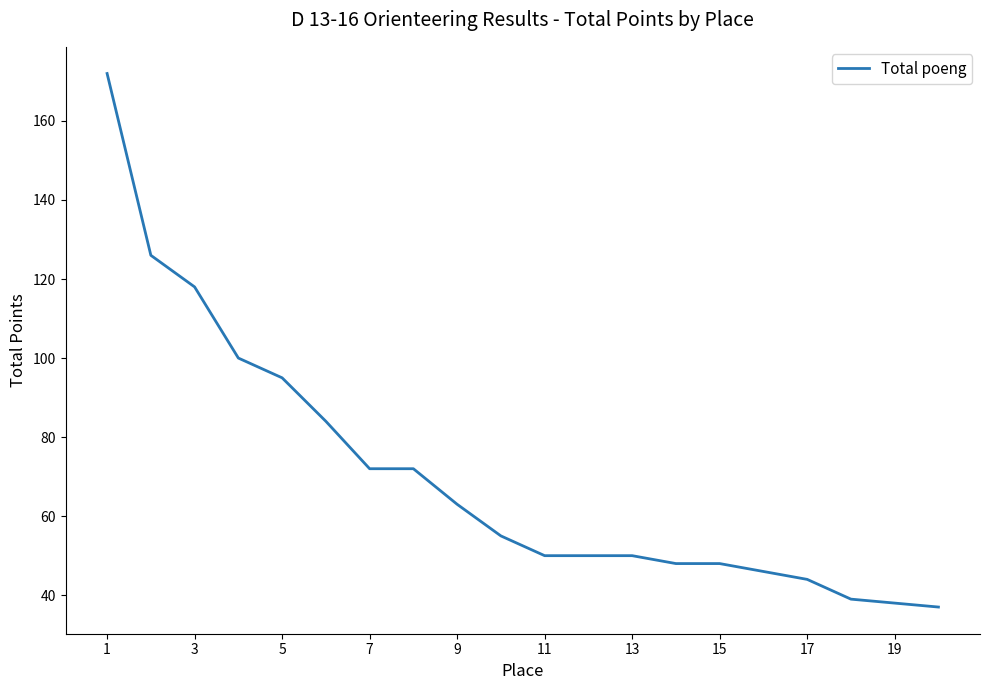

What is the difference between the maximum and minimum values?

135